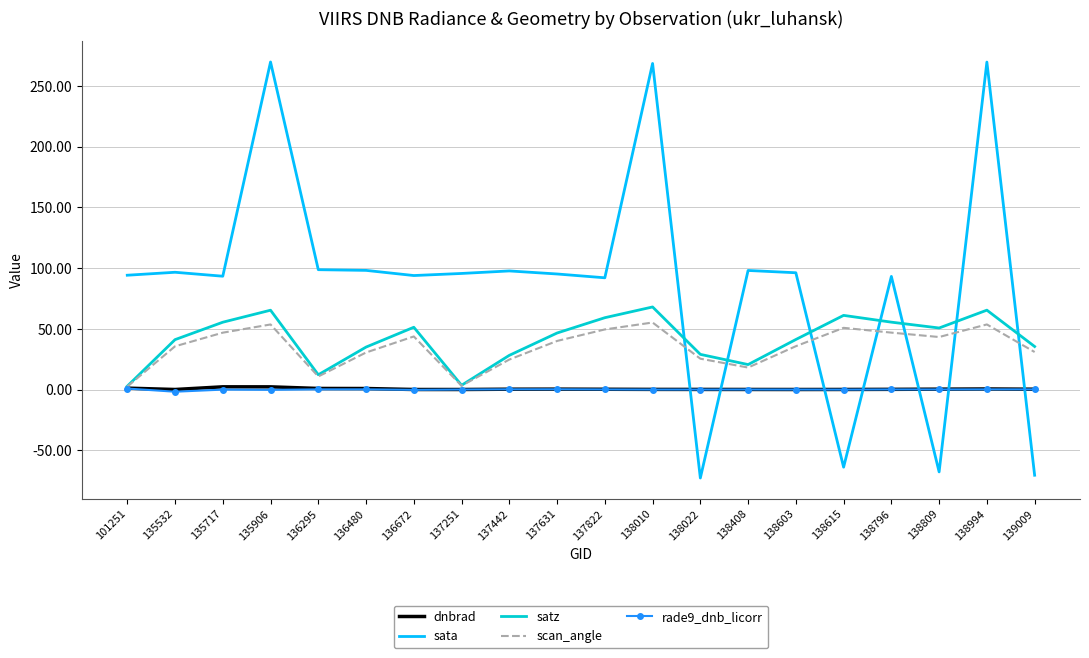

True or false: satz has more than 0 interior local peaks.

True